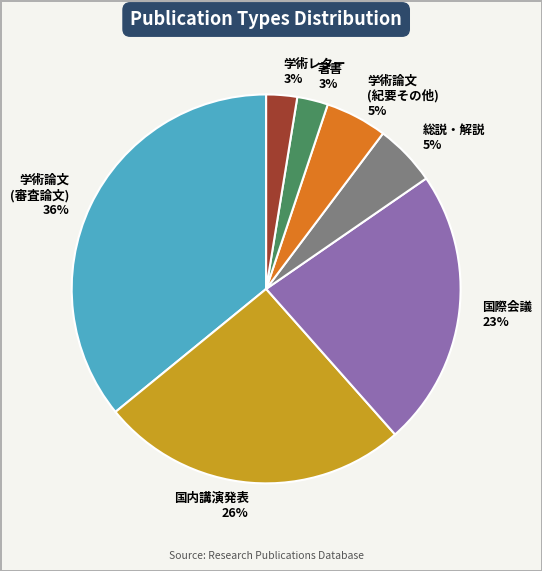

Combined, do 国内講演発表 26% and 学術論文 (紀要その他) 5% account for over 50%?

No